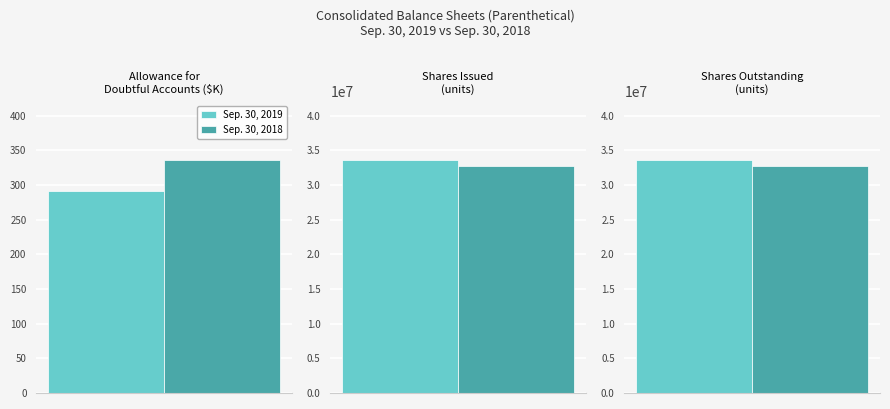

What is the difference between the second highest and minimum values in the Sep. 30, 2019 series?

33686824